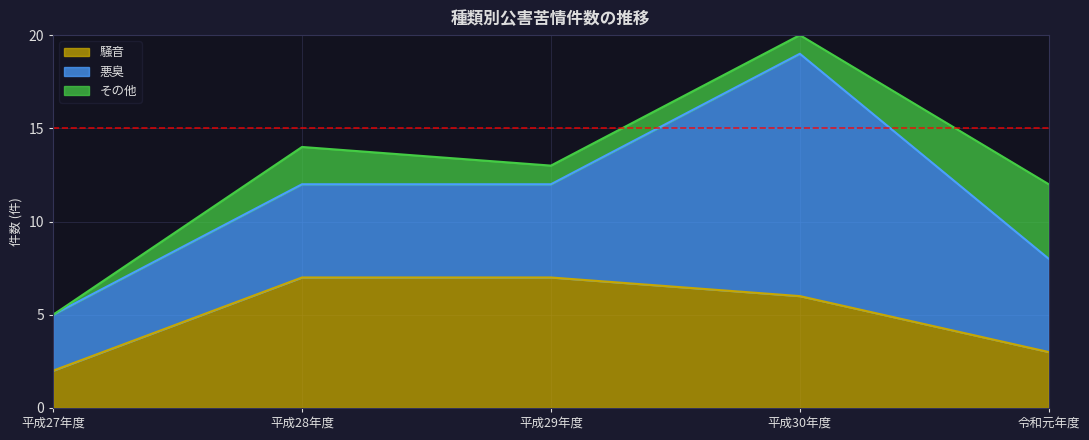

True or false: 騒音 and 悪臭 cross at least once.

True